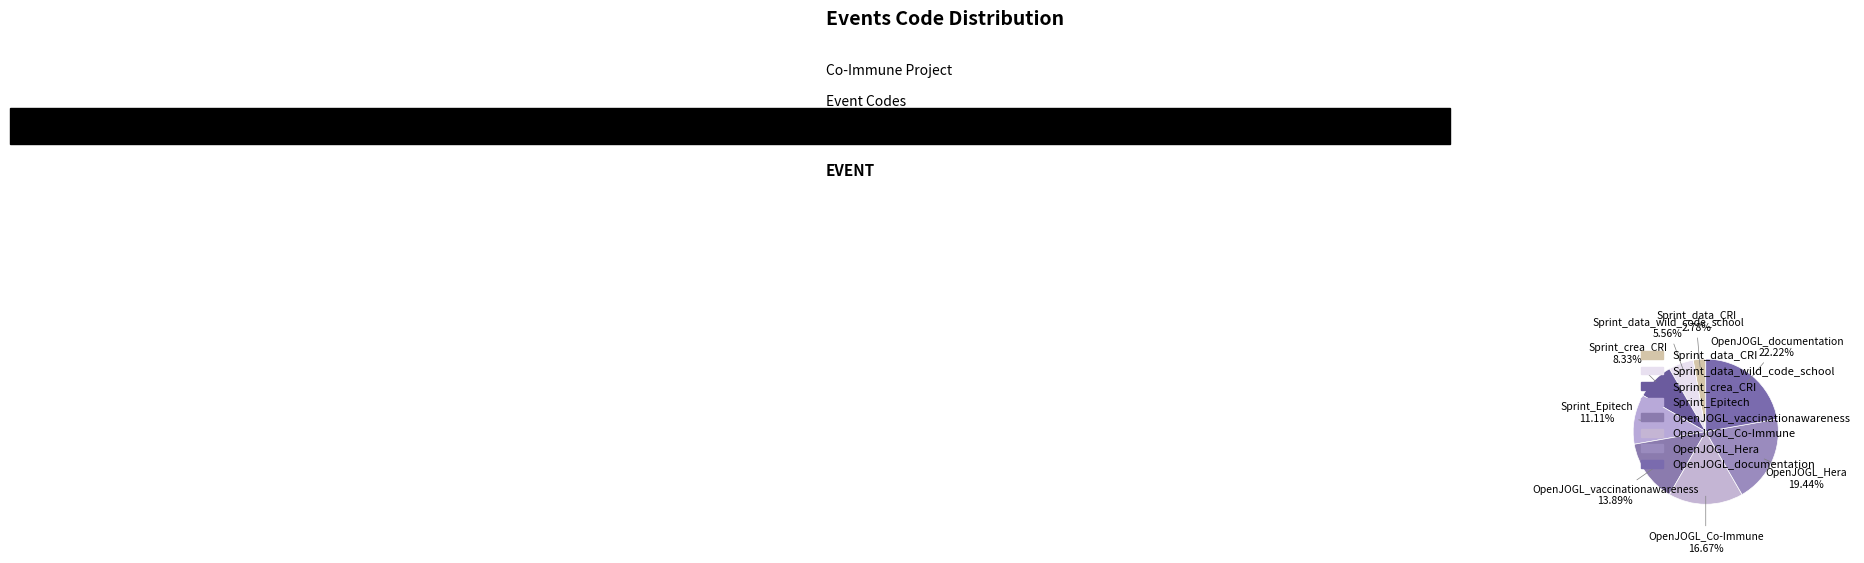

What percentage do Sprint_Epitech and OpenJOGL_vaccinationawareness together represent?

25.0%